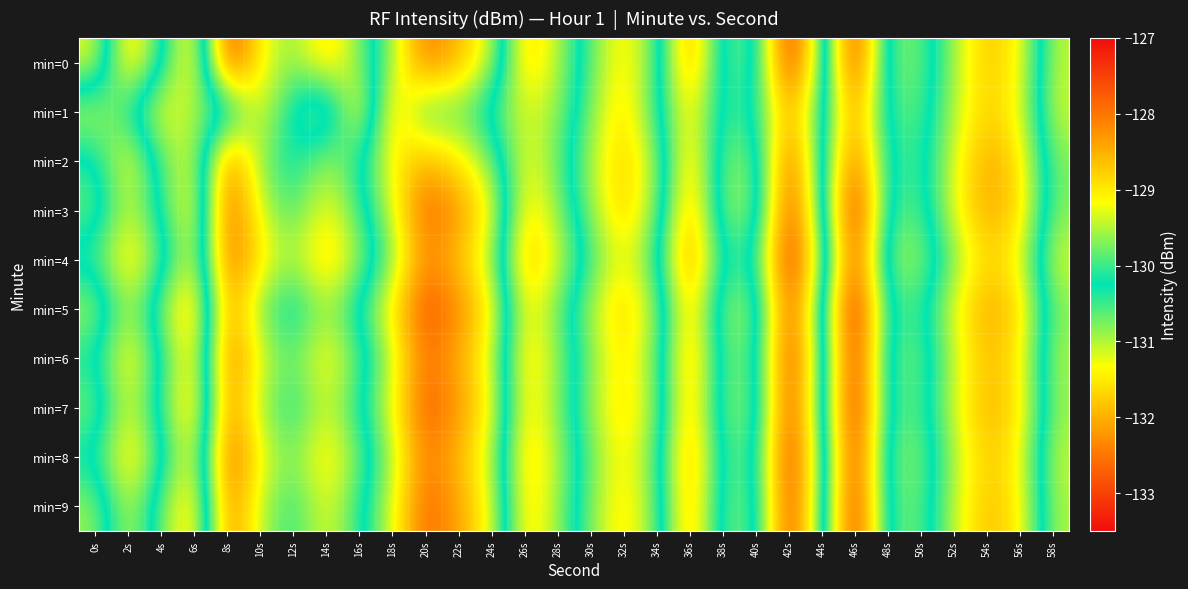

Rank the series at 4s from lowest to highest value.

min=4, min=8, min=0, min=6, min=3, min=7, min=2, min=9, min=5, min=1